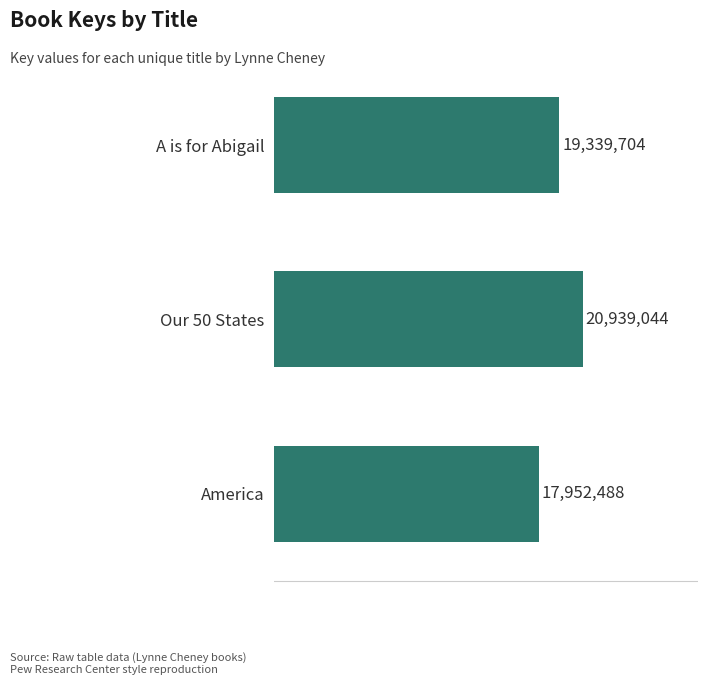

Are the bars horizontal?

Yes